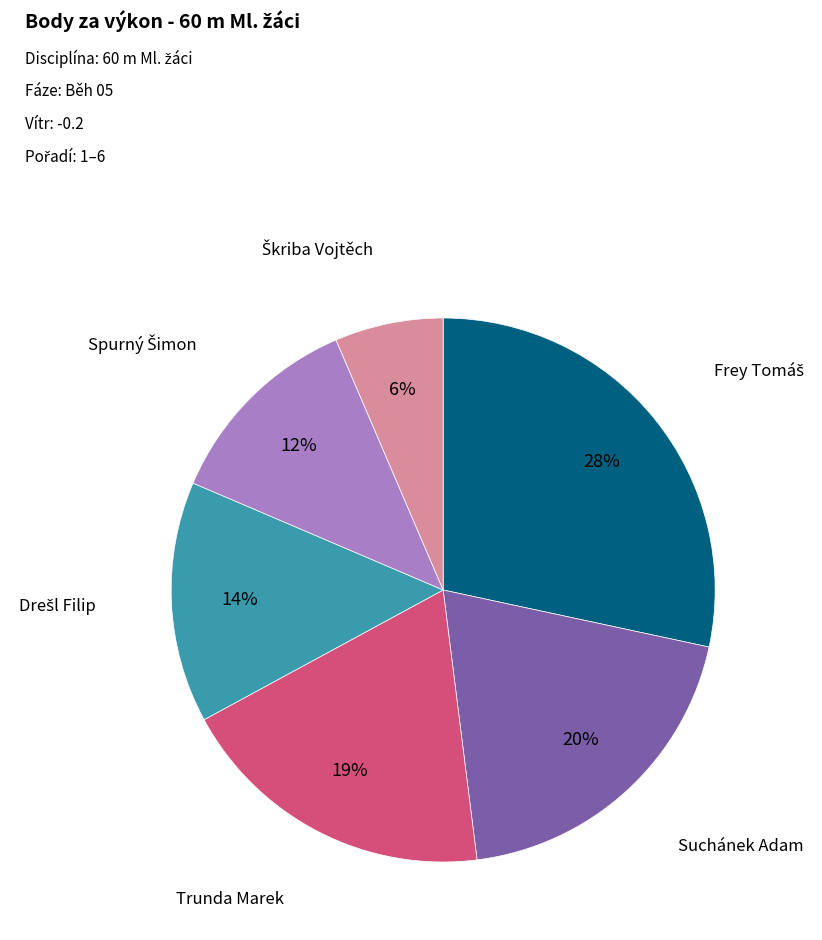

Does any single category account for the majority?

No